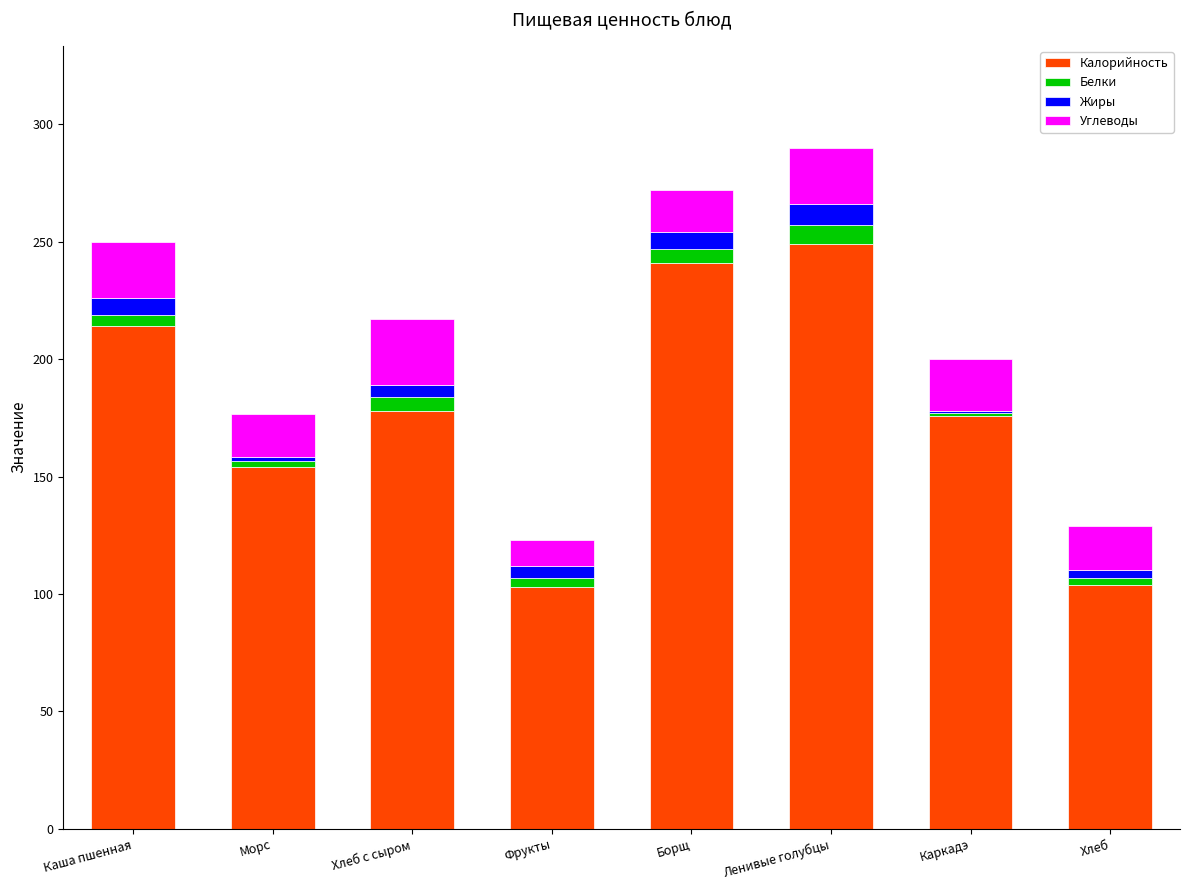

What is the maximum value for Калорийность?

249.0